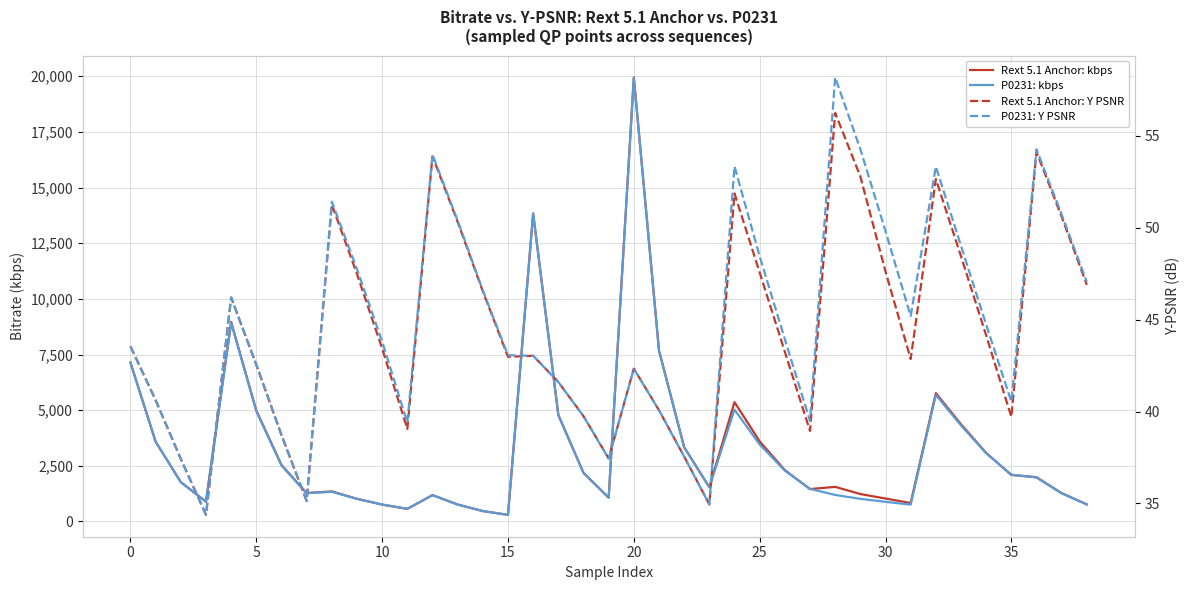

List the series in order of their peak value, highest first.

Rext 5.1 Anchor: kbps, P0231: kbps, P0231: Y PSNR, Rext 5.1 Anchor: Y PSNR